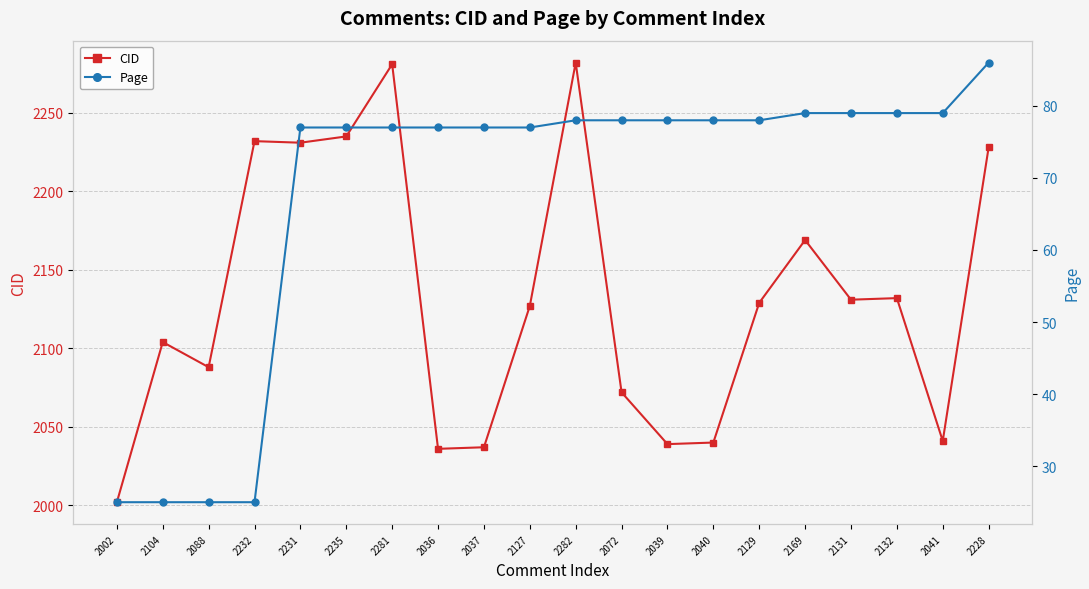

At which category does the chart reach its minimum across all series?

2002